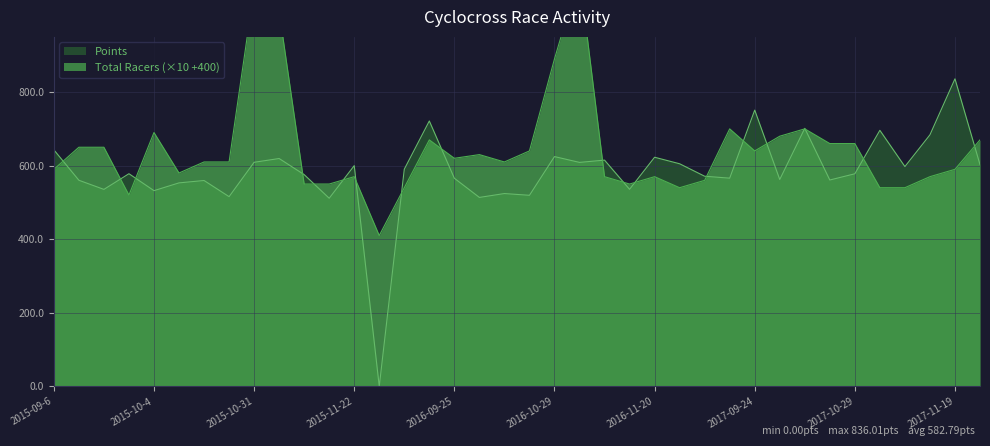

Is it true that Points equals 642.9 at 2015-09-6?

True